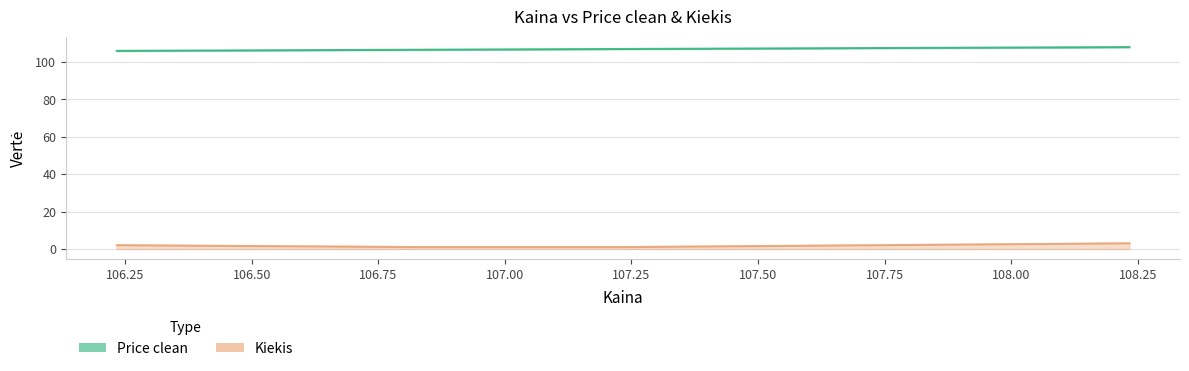

Reading right to left, extract all data points from this chart.

Price clean: 108.233333=108.0	107.233333=107.0	107.233333=107.0	106.833333=106.6	106.233333=106.0
Kiekis: 108.233333=3.0	107.233333=1.0	107.233333=1.0	106.833333=1.0	106.233333=2.0